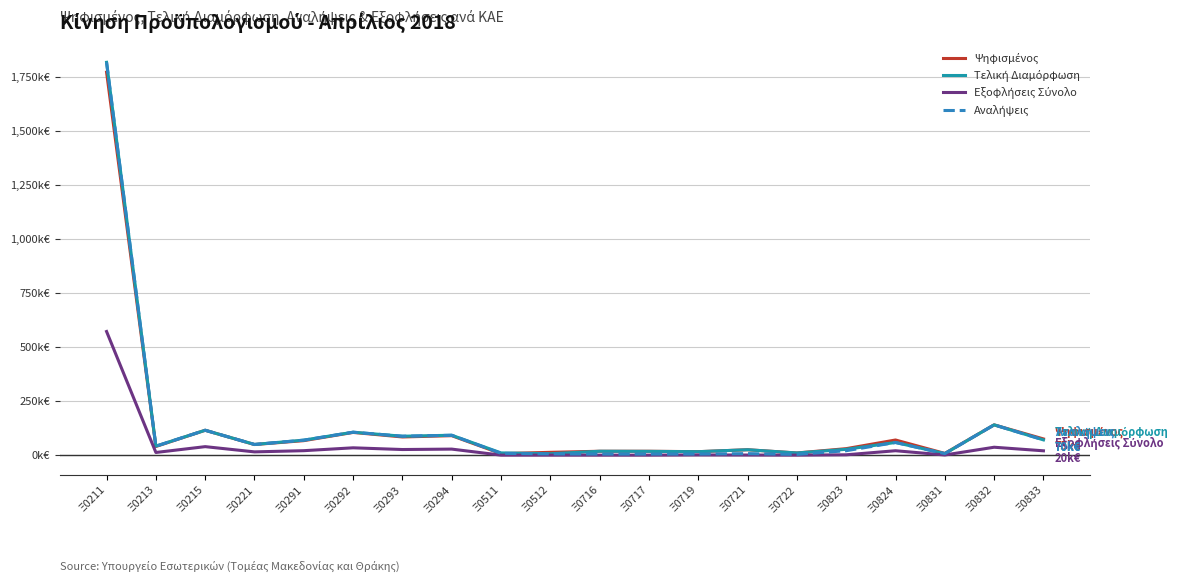

In Αναλήψεις, how many points are lower than both neighbors (excluding endpoints)?

5